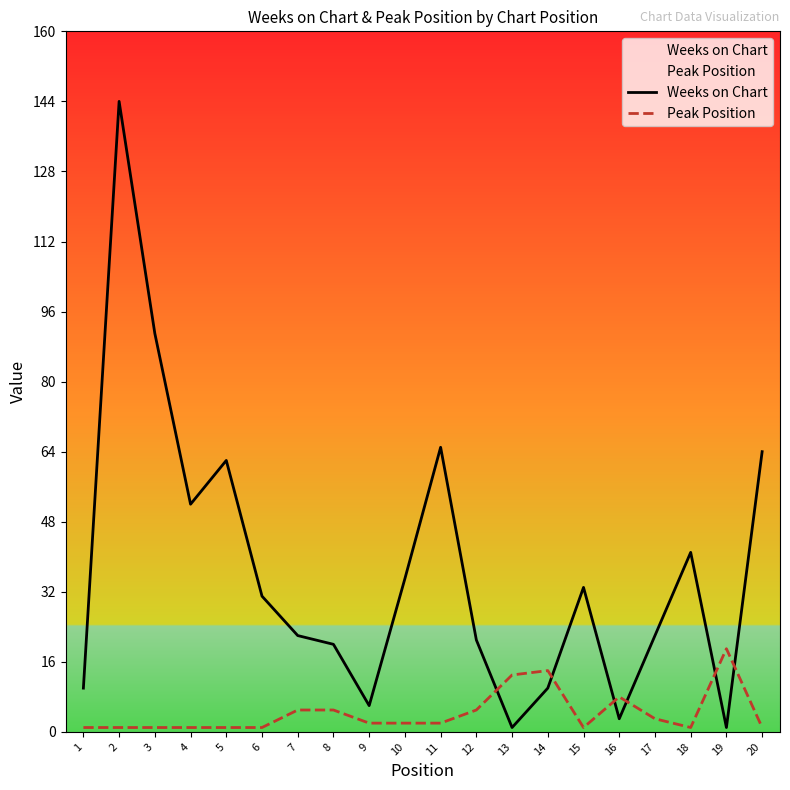

What is the minimum value for Peak Position?

1